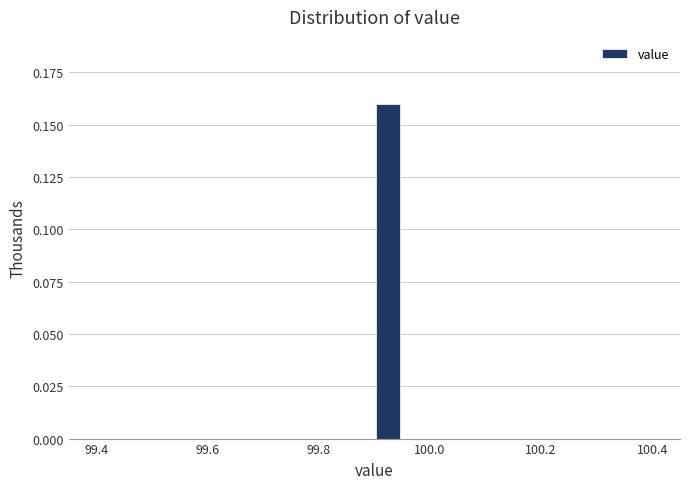

Around what value on the x-axis is the tallest bar? Give the approximate position of its centre, as read against the axis.

99.92